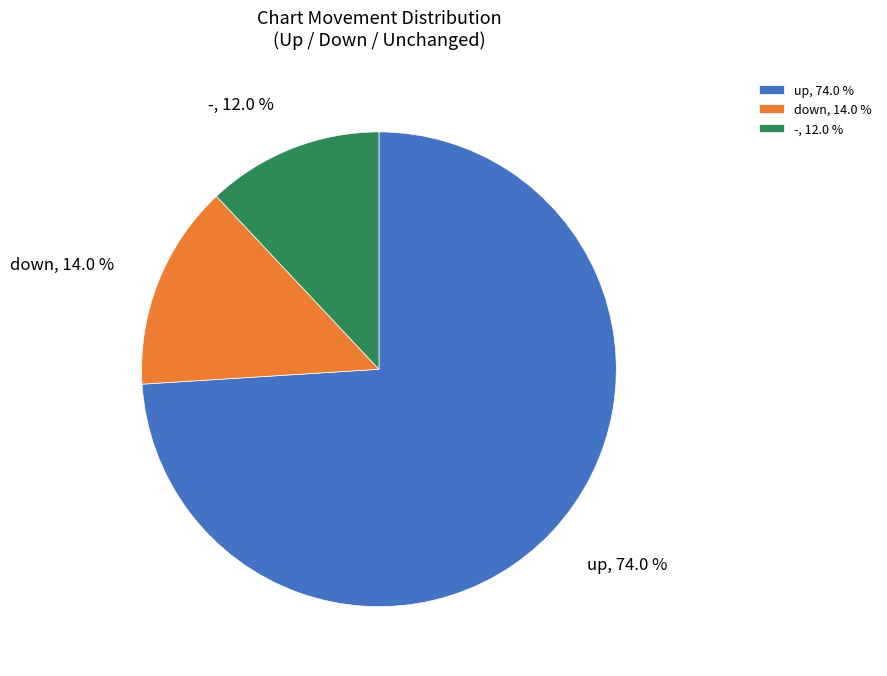

To the nearest percent, what is the difference between the largest and smallest slice percentages?

62%